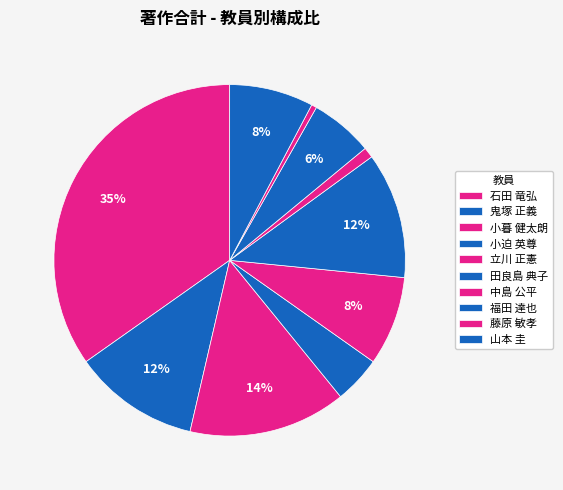

Do 小暮 健太朗 and 鬼塚 正義 together represent more than half of the pie?

No